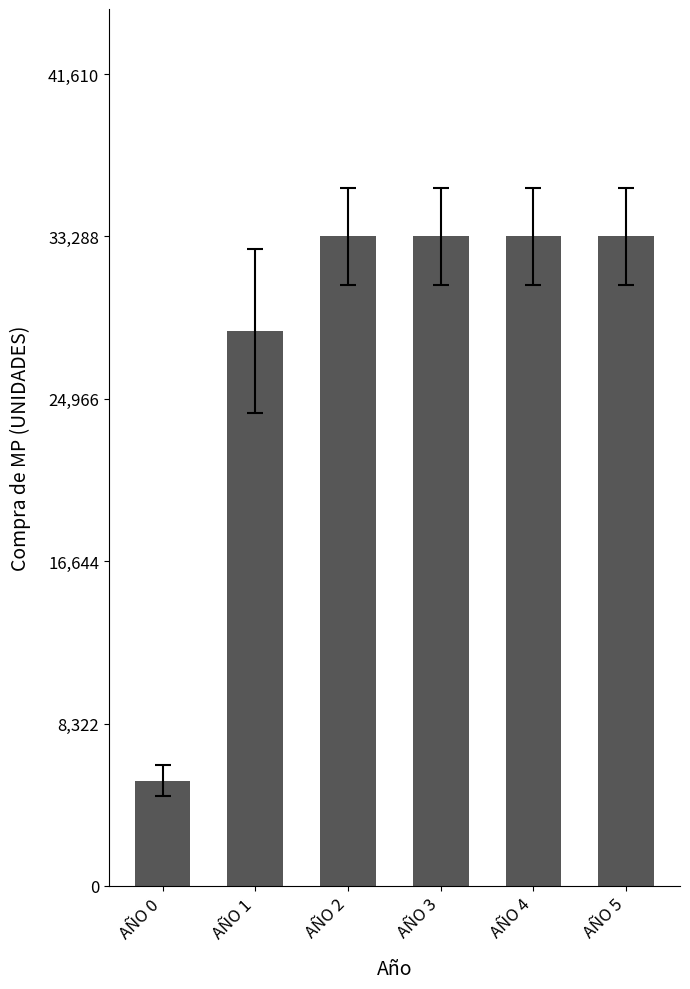

What is the value of the 4th bar from the left?

33288